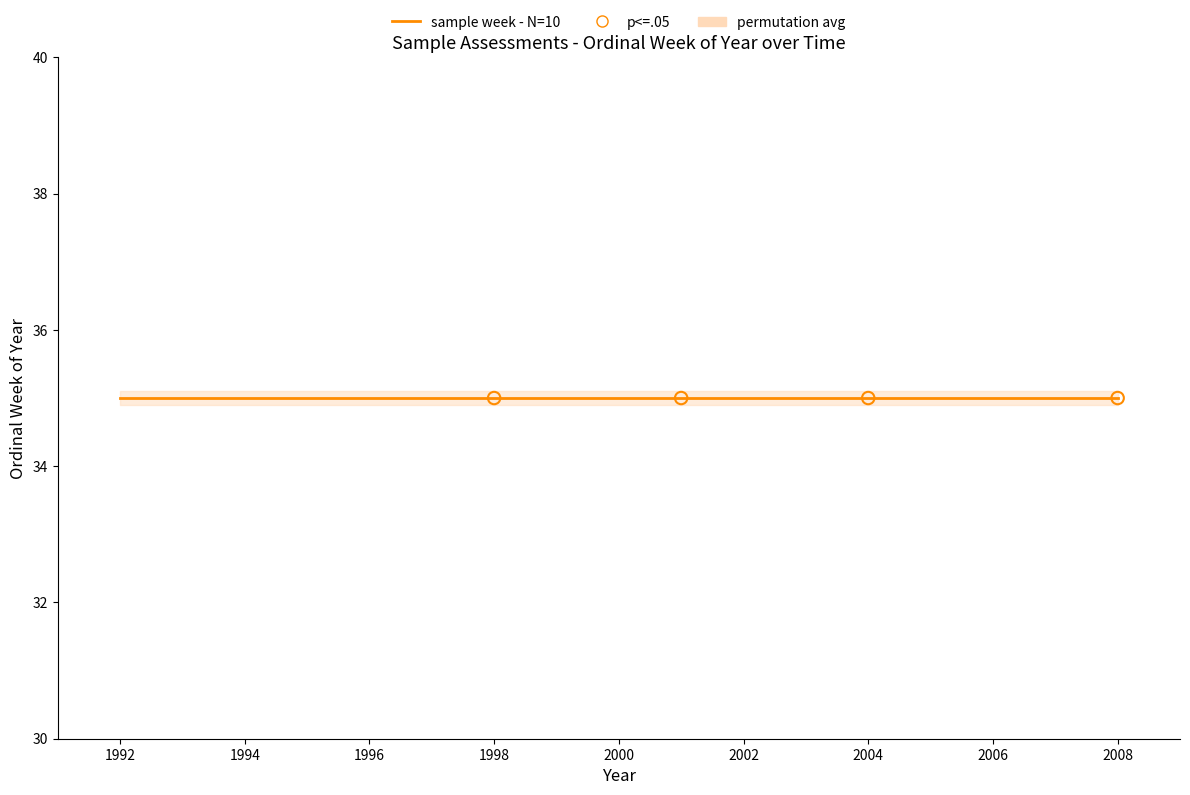

Between 35 and 35, which is larger?

35